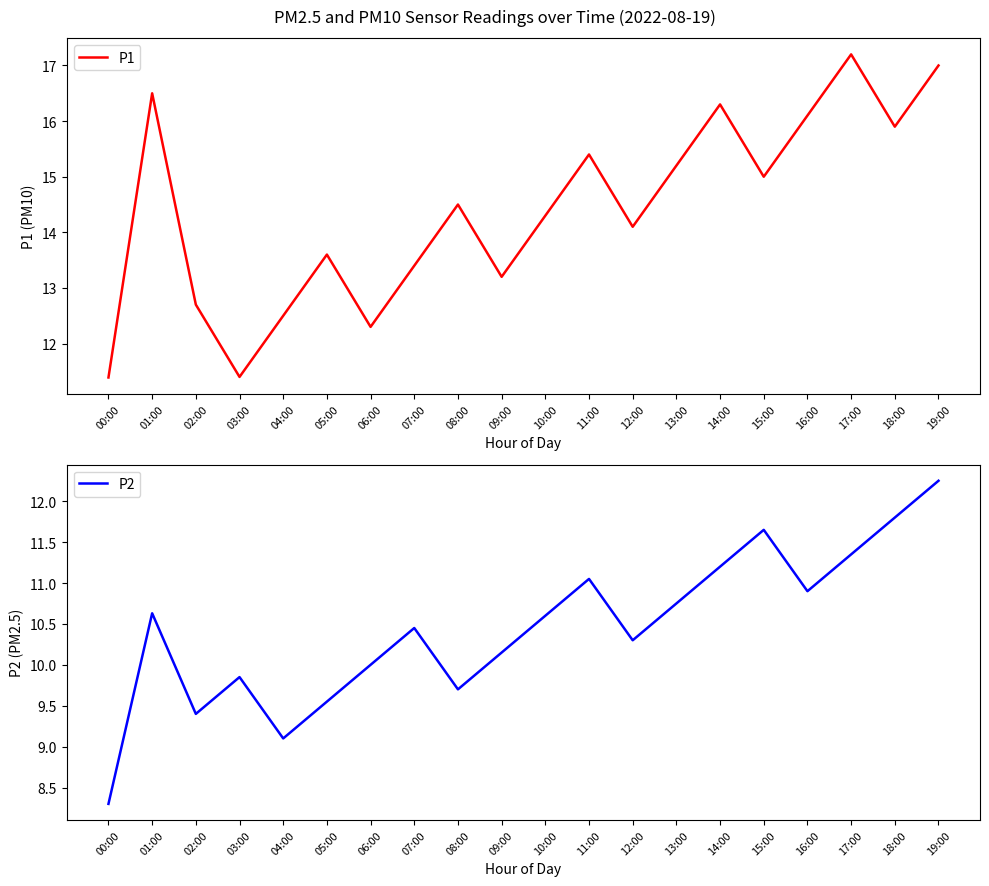

Rank the categories by P2 value from lowest to highest.

00:00, 04:00, 02:00, 05:00, 08:00, 03:00, 06:00, 09:00, 12:00, 07:00, 10:00, 01:00, 13:00, 16:00, 11:00, 14:00, 17:00, 15:00, 18:00, 19:00